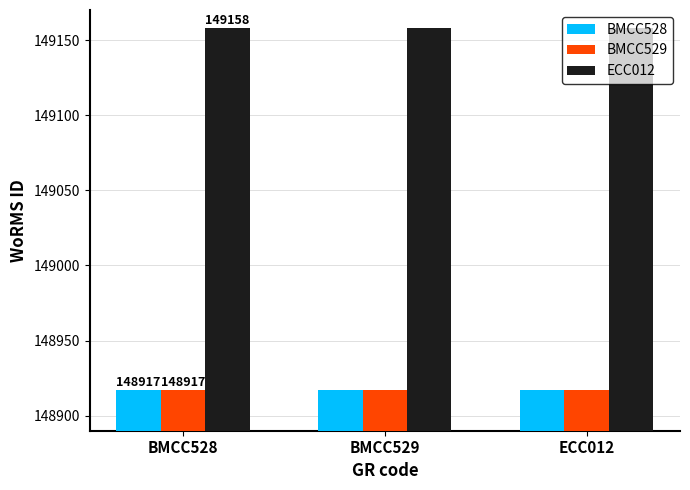

The BMCC528 series shows 148917 at BMCC528. True or false?

True